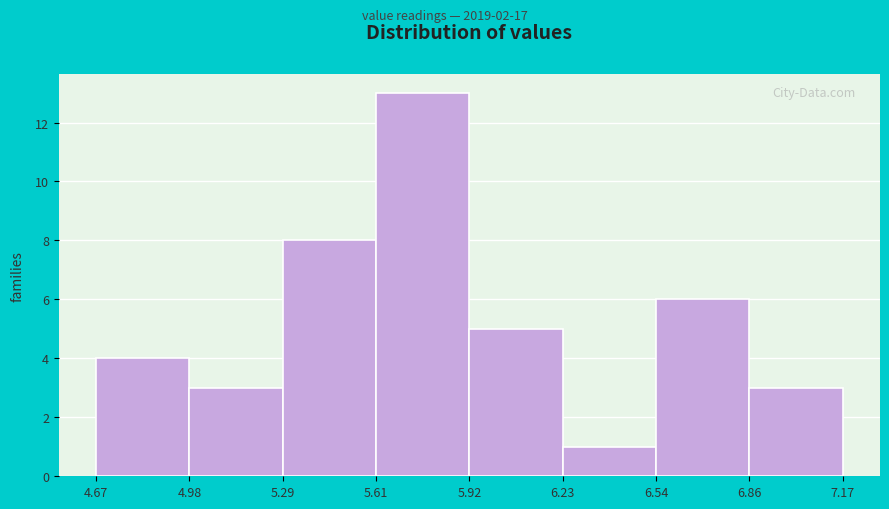

Reading left to right, transcribe this chart: for each bar, give the range it covers on the x-axis and its height. The values are not printed on the chart, so give them approximately, as read against the axis.

4.67 to 4.98: 4
4.98 to 5.29: 3
5.29 to 5.61: 8
5.61 to 5.92: 13
5.92 to 6.23: 5
6.23 to 6.54: 1
6.54 to 6.86: 6
6.86 to 7.17: 3